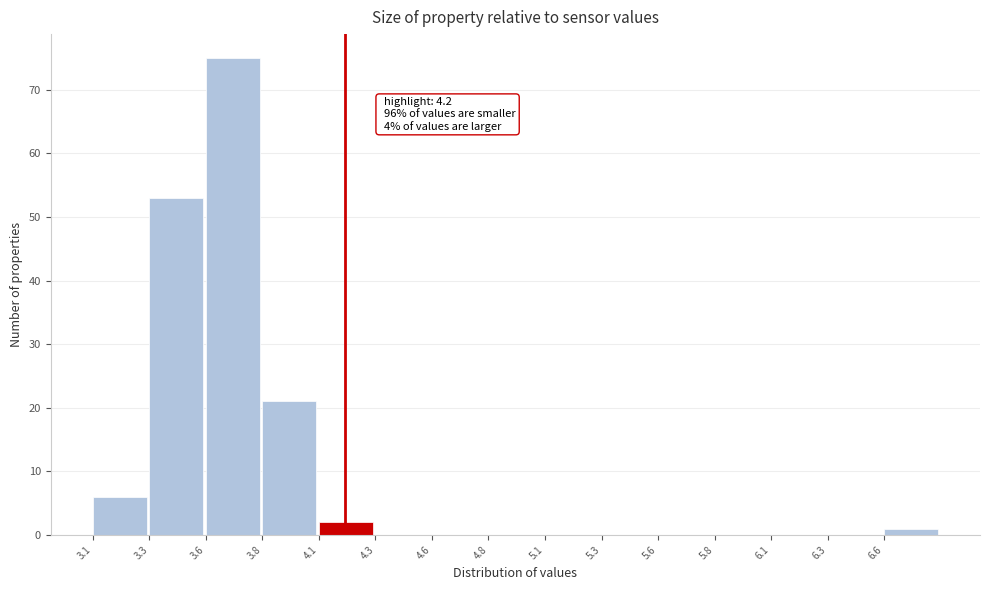

Reading right to left, extract all data points from this chart.

6.6=1	6.3=0	6.1=0	5.8=0	5.6=0	5.3=0	5.1=0	4.8=0	4.6=0	4.3=0	4.1=2	3.8=21	3.6=75	3.3=53	3.1=6